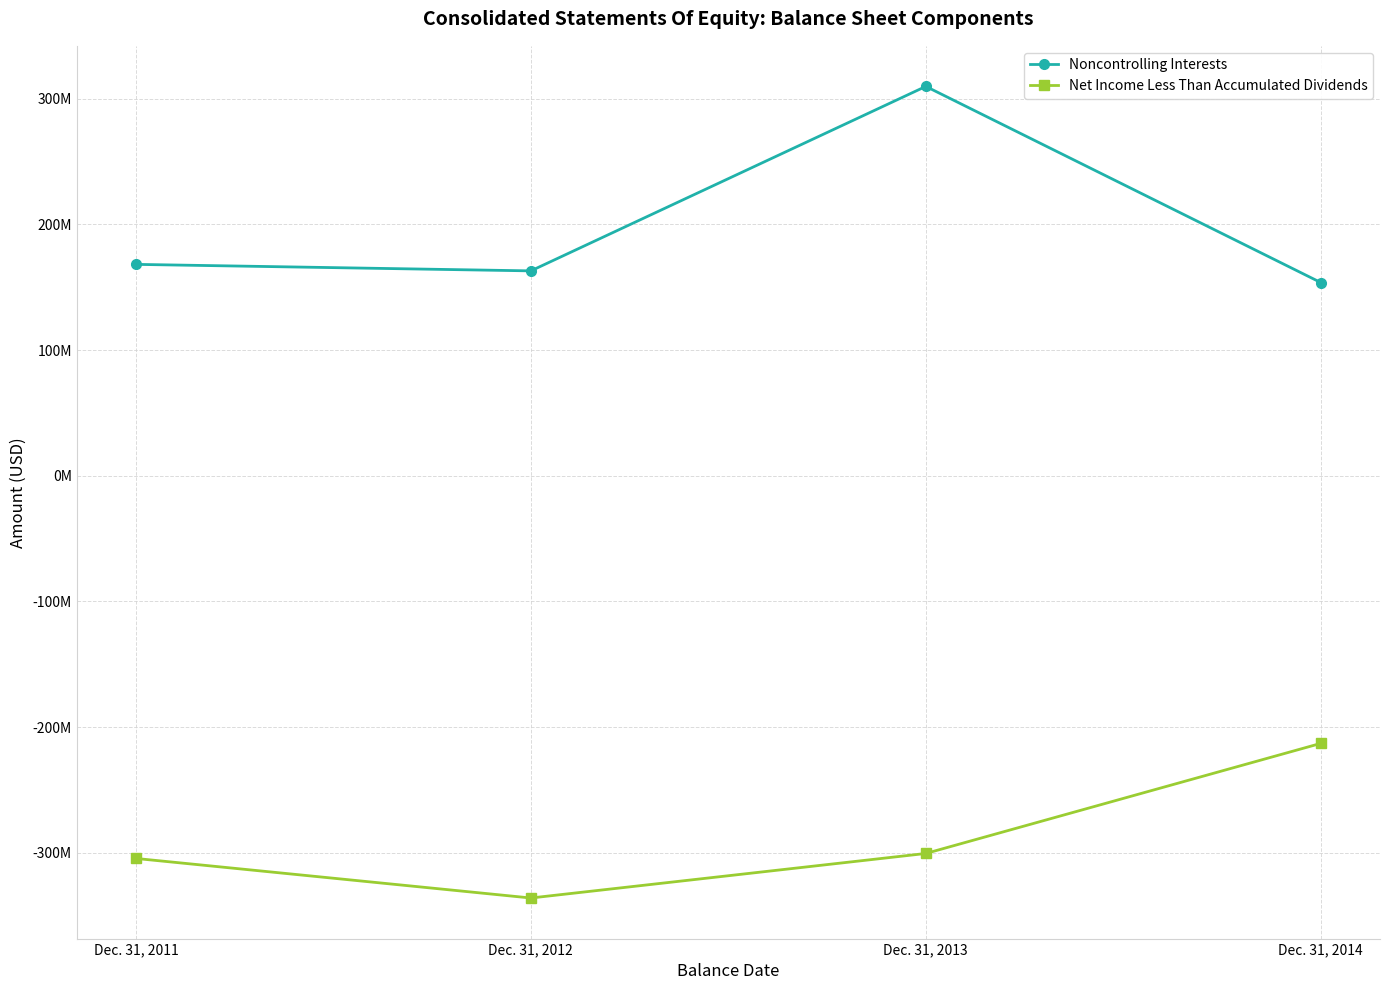

Is it true that Net Income Less Than Accumulated Dividends equals -300537000 at Dec. 31, 2013?

True